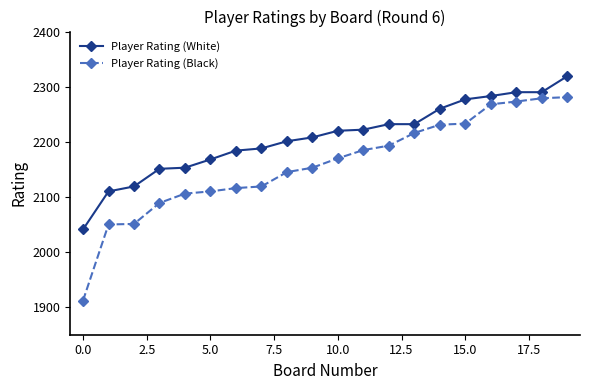

Which series has the largest range (max minus min)?

Player Rating (Black)